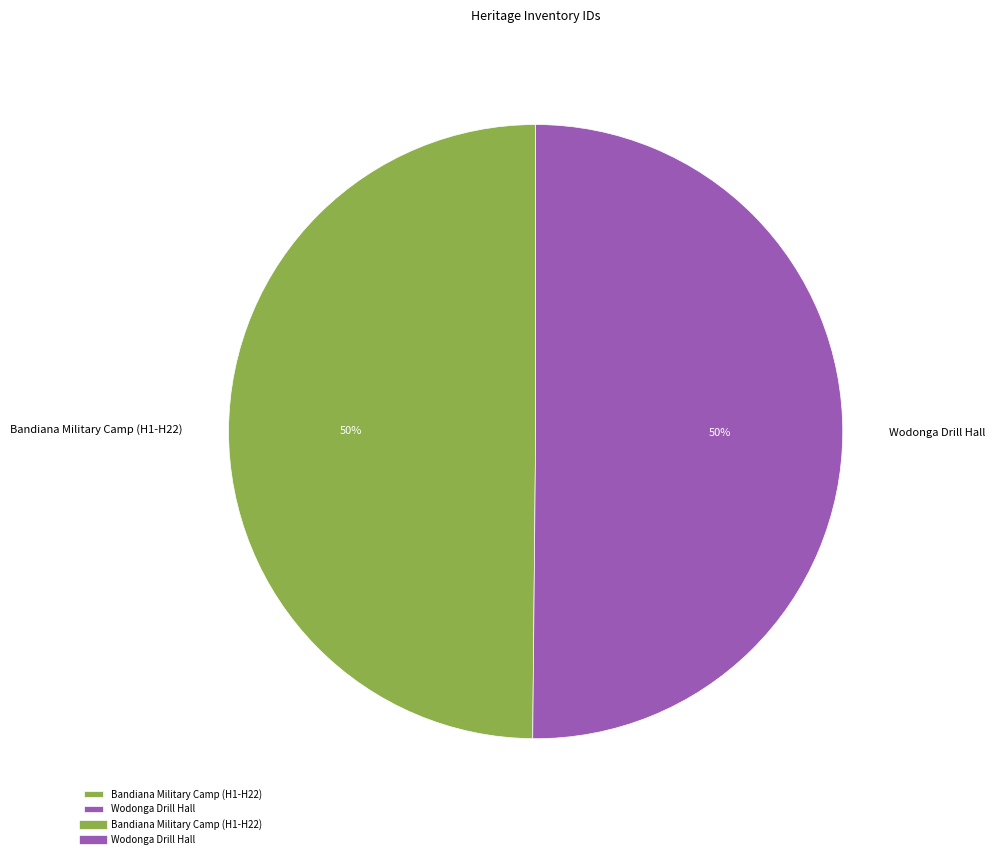

What is the ratio of the value at Wodonga Drill Hall to the value at Bandiana Military Camp (H1-H22)?

1.0